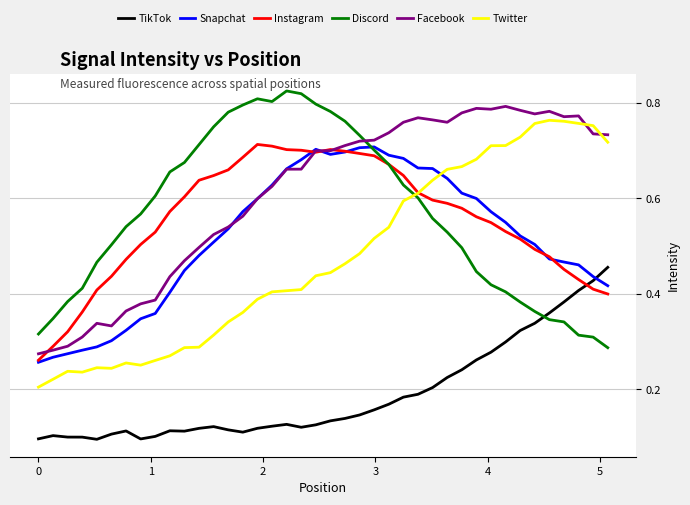

Which series has the largest total across all categories?

Facebook